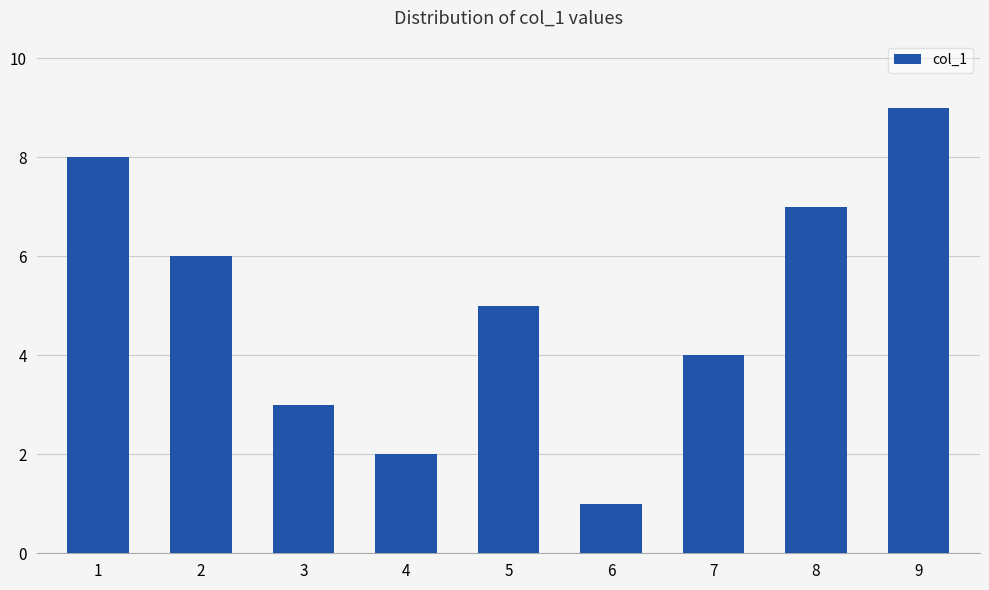

What is the change in value from 2 to 8?

+1